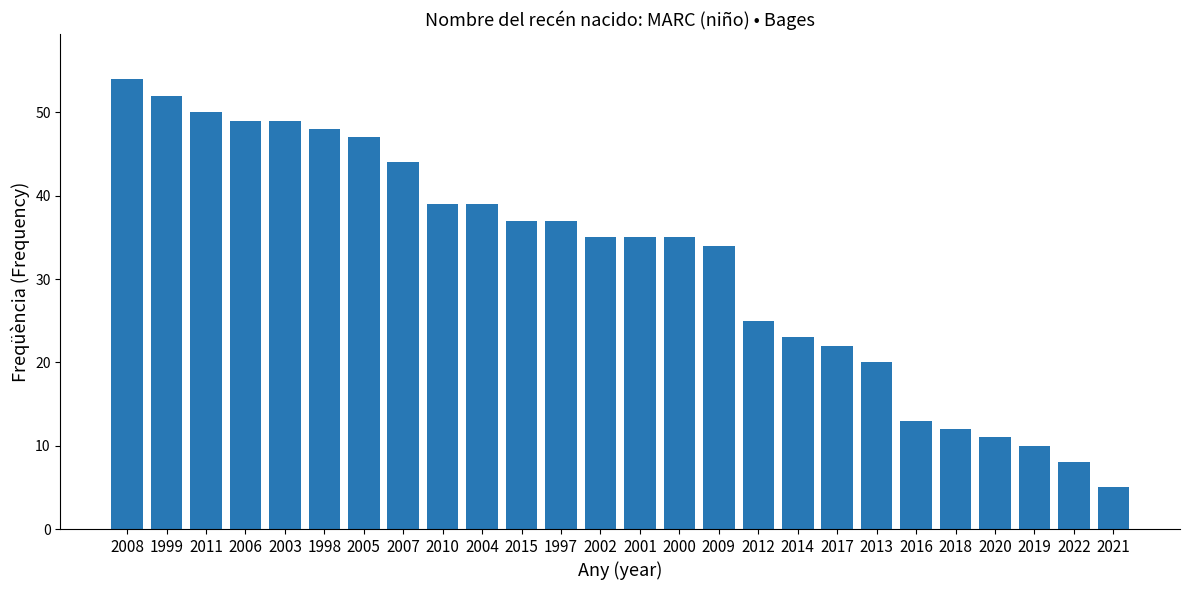

Approximately how many times larger is the value at 2018 compared to 2005?

0.3